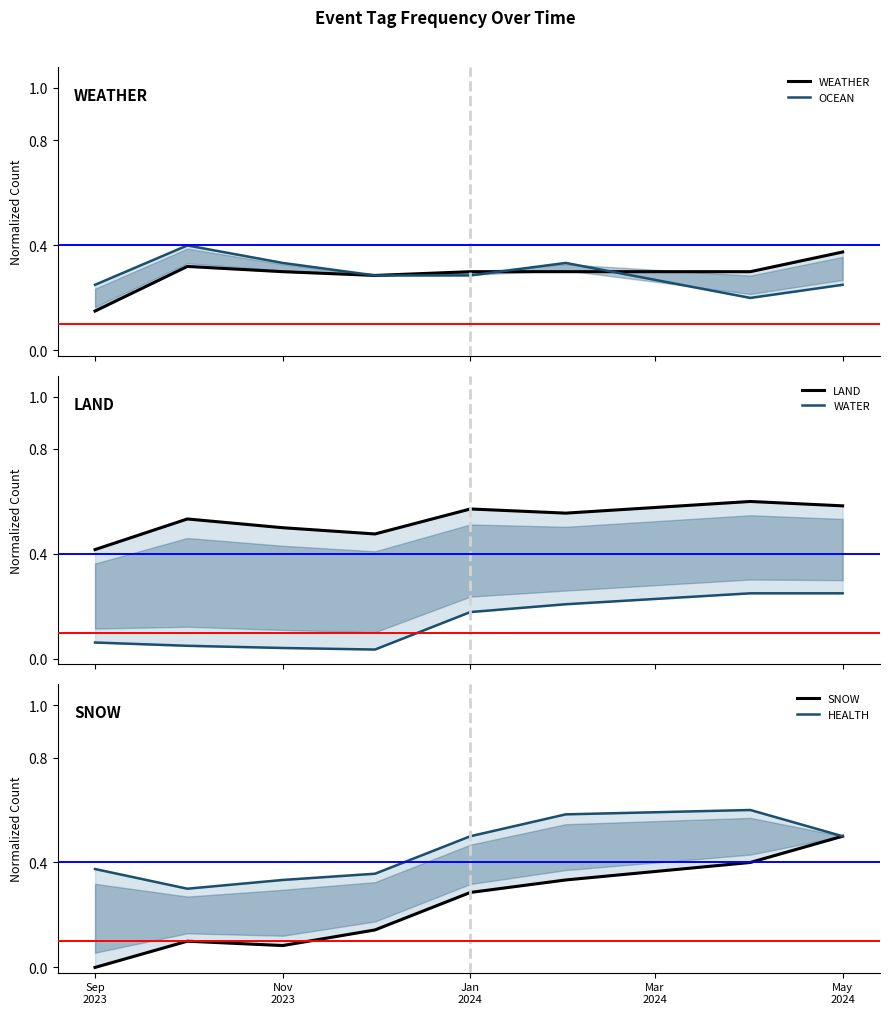

Does the chart display data point markers on the line(s)?

No